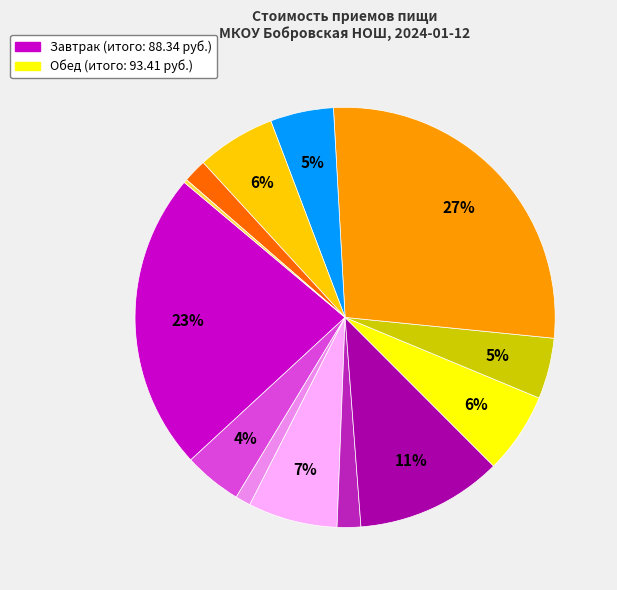

To the nearest percent, what is the difference between the largest and smallest slice percentages?

27%